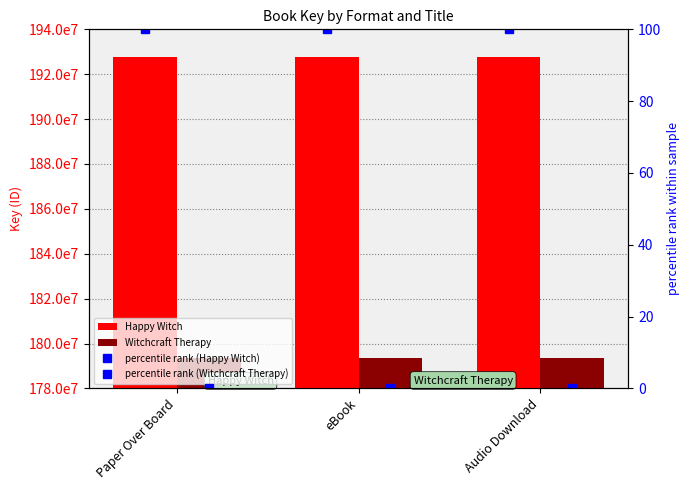

What is the maximum value shown in the chart?

192776567